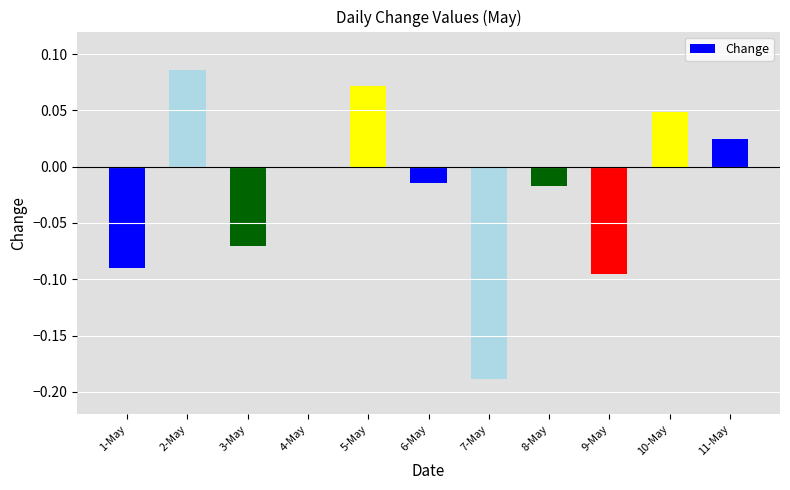

What is the change in value from 1-May to 6-May?

+0.1